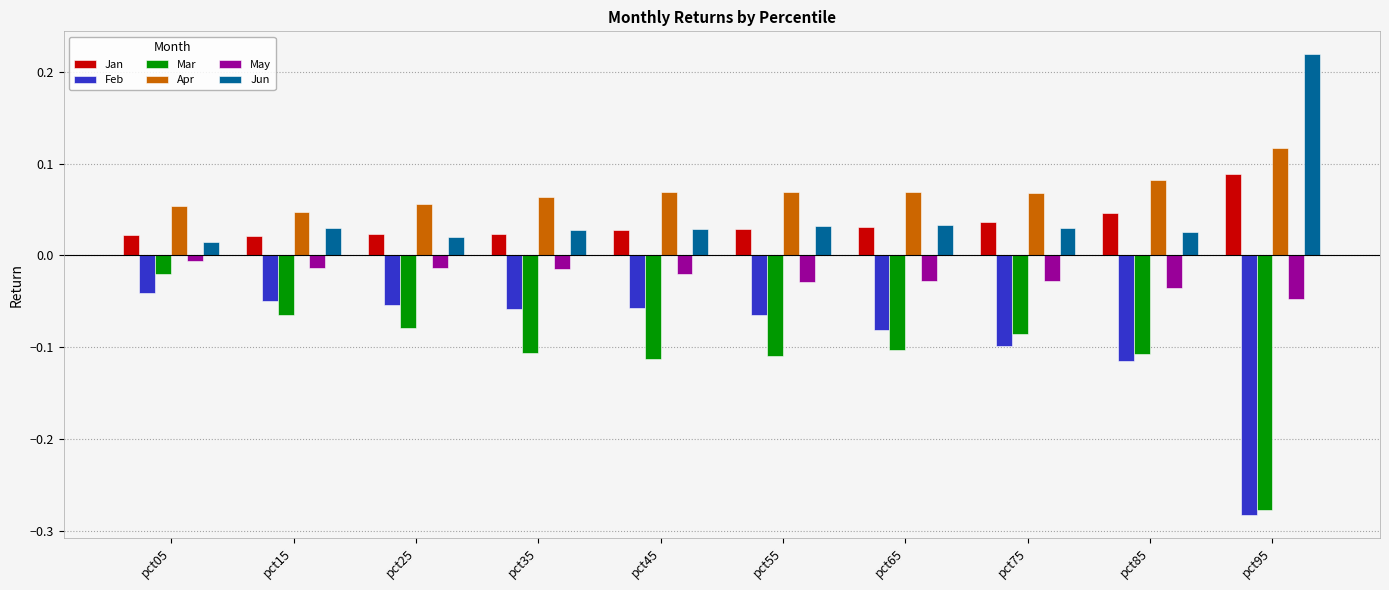

Which label corresponds to the largest value in the chart?

pct95